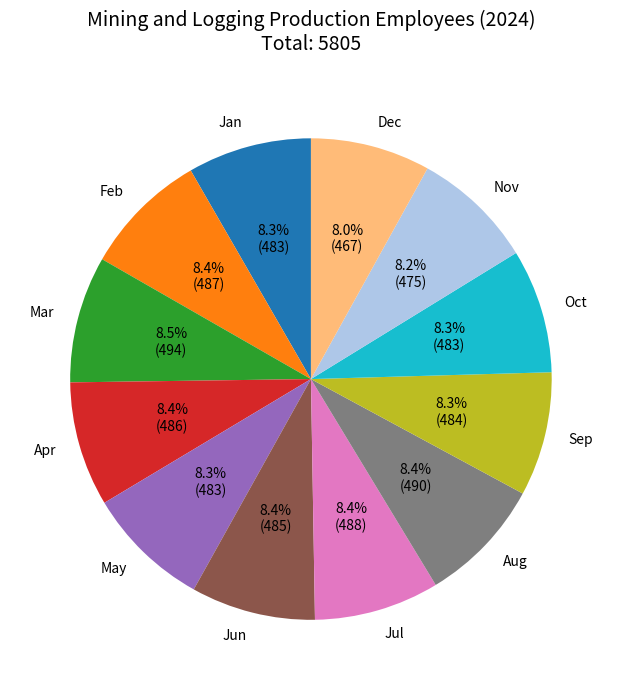

Is there any slice that represents more than half of the pie?

No